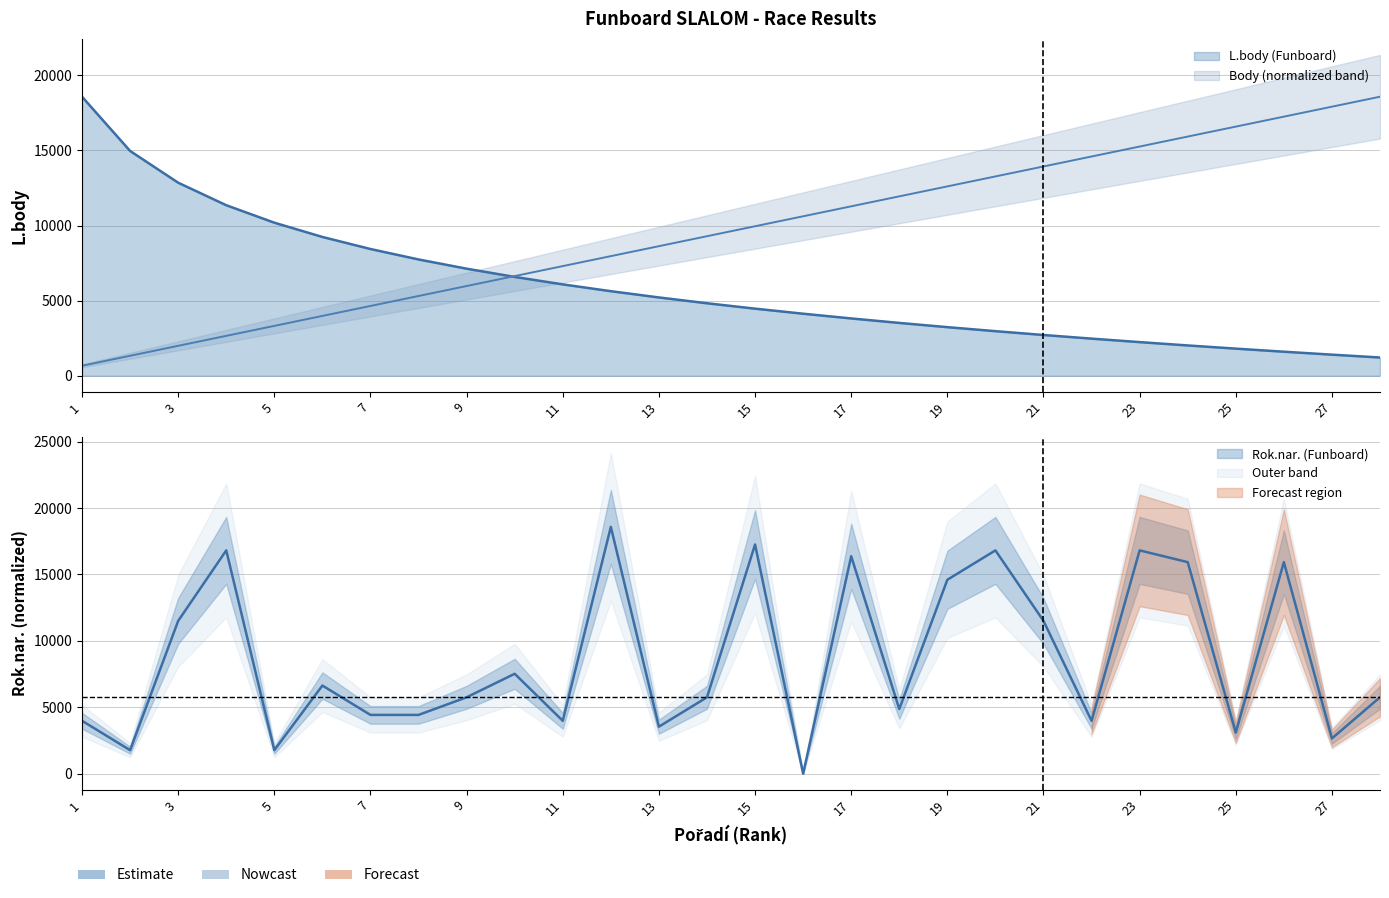

What is the difference between the Body (Funboard) values at 20 and 13?

4644.5